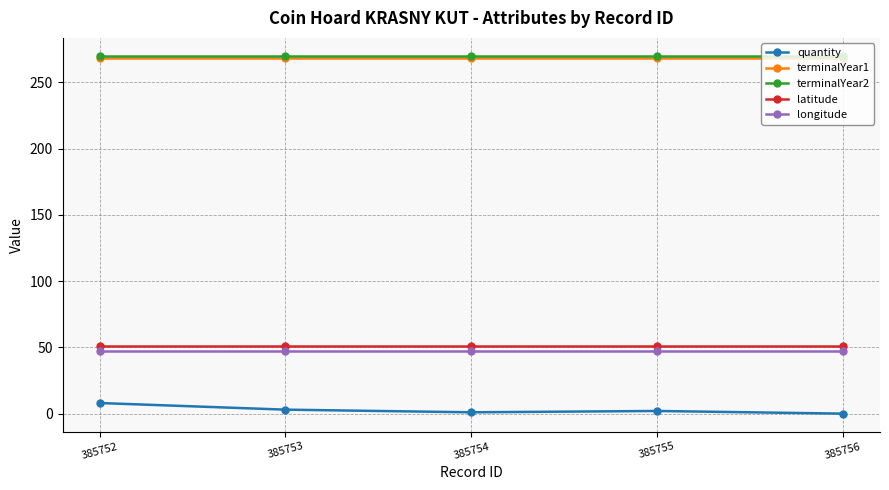

True or false: latitude and terminalYear1 intersect in this chart.

False